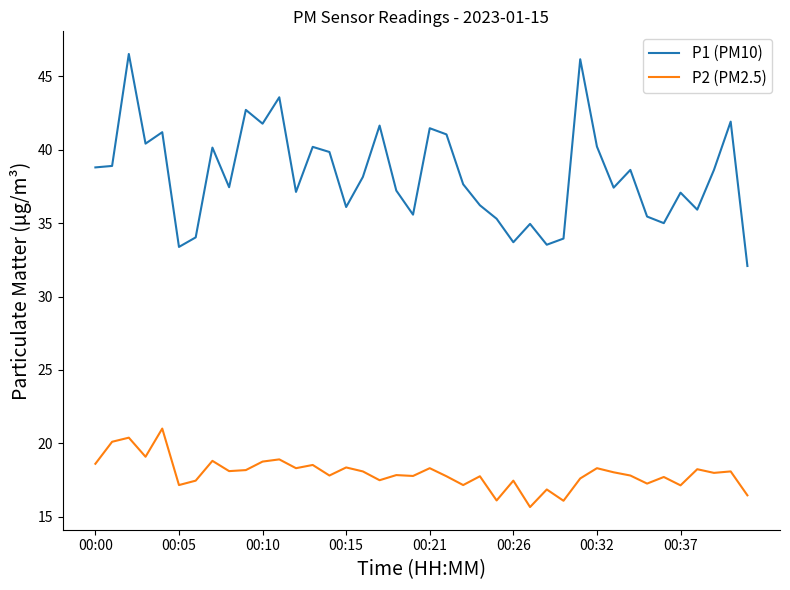

Count the number of data series in this chart.

2